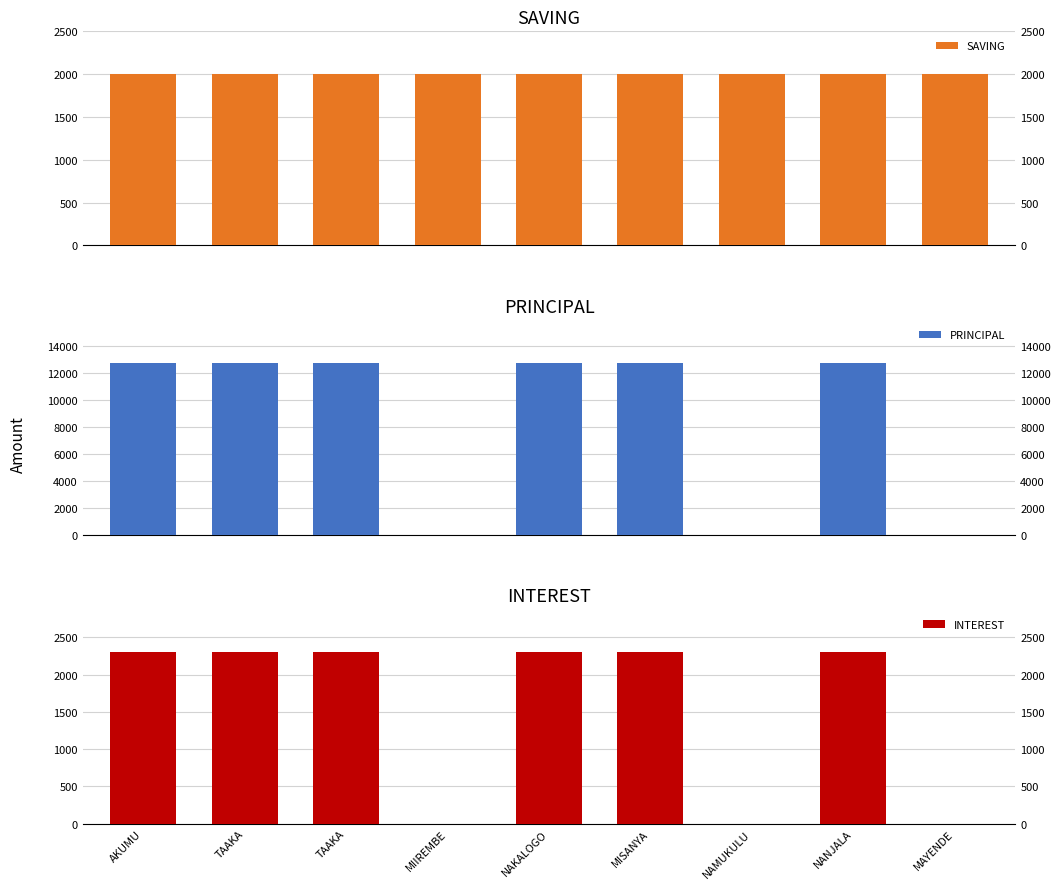

How many bars are there in each group?

3